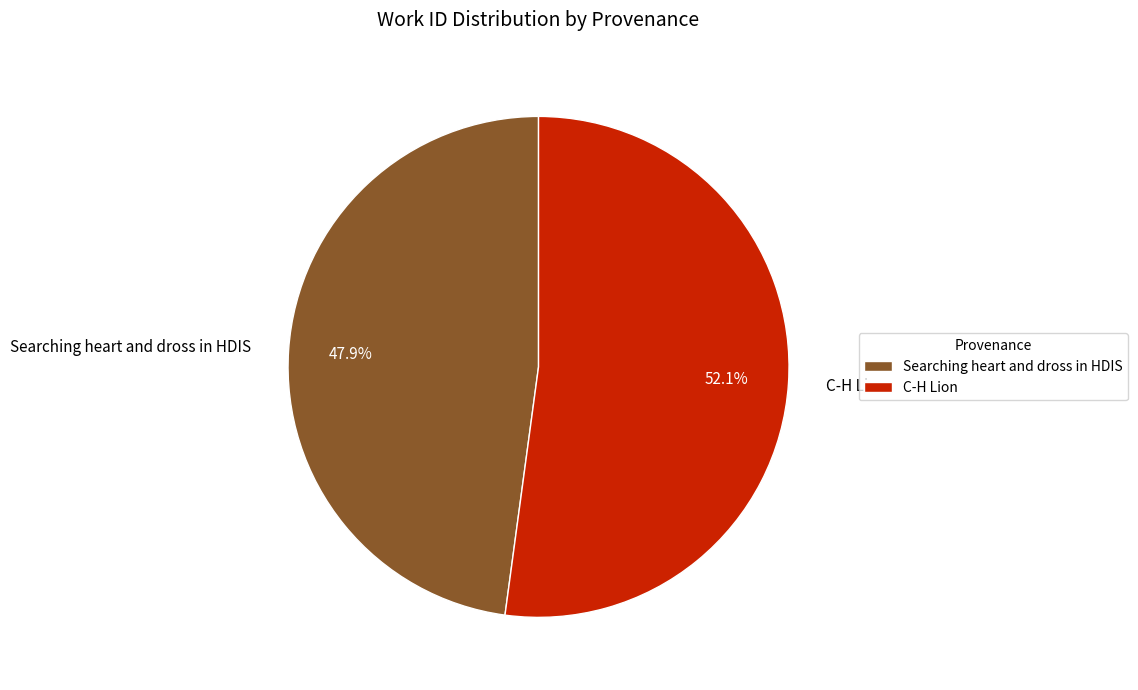

To the nearest percent, what is the combined percentage of C-H Lion and Searching heart and dross in HDIS?

100%